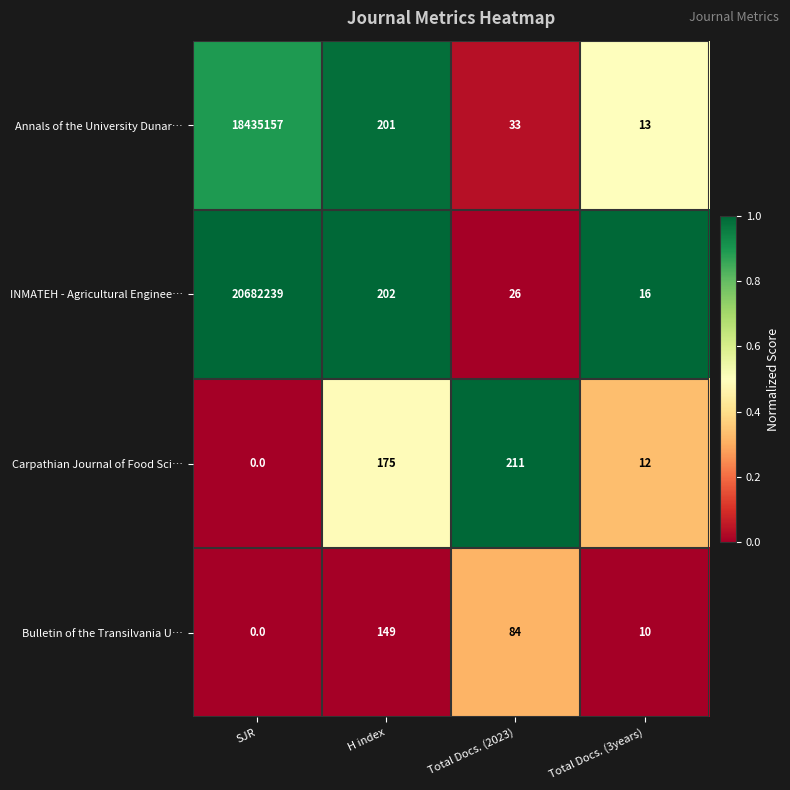

What is the greatest value displayed?

20682239